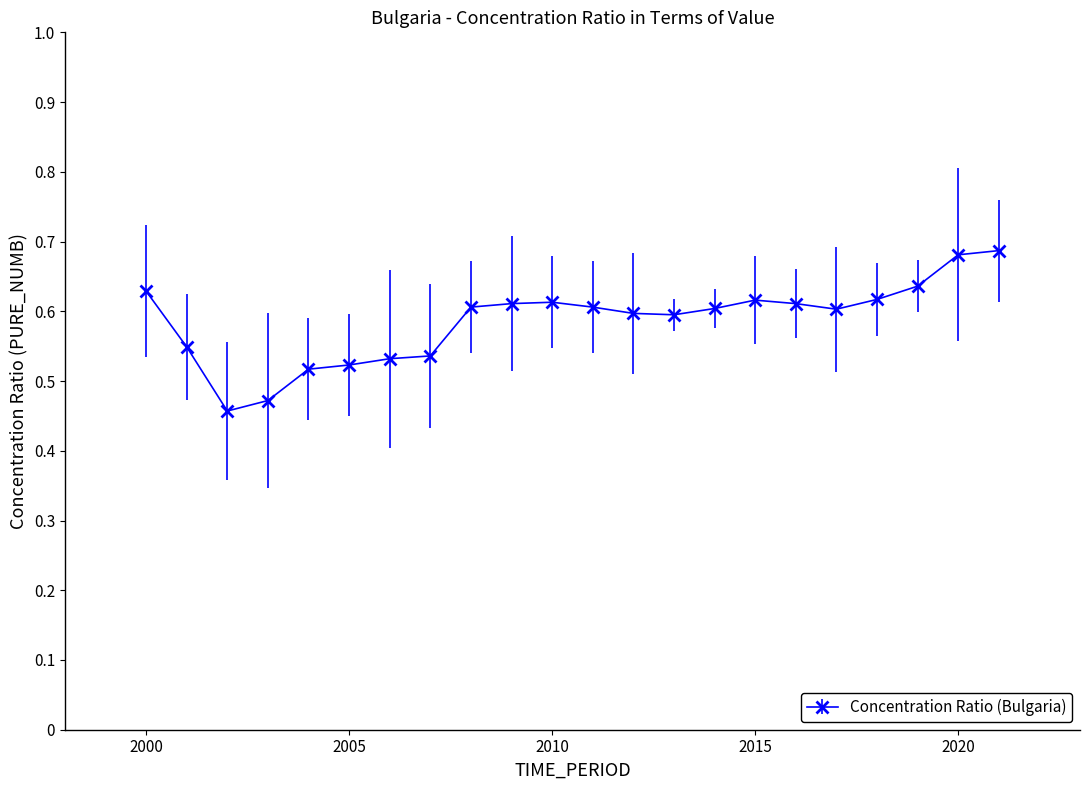

What is the sum of all values?

12.9